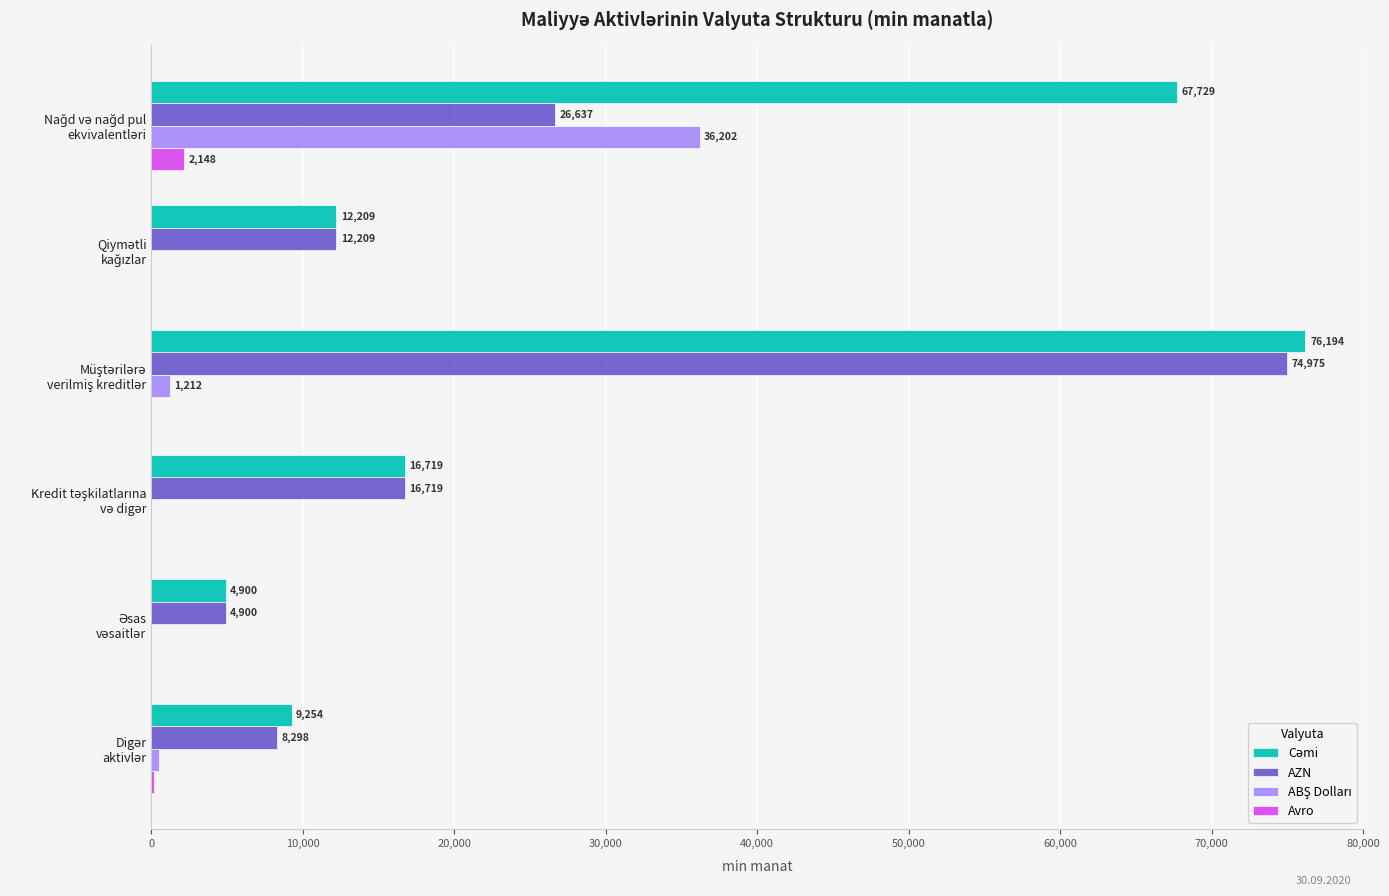

What is the greatest value displayed?

76193.9